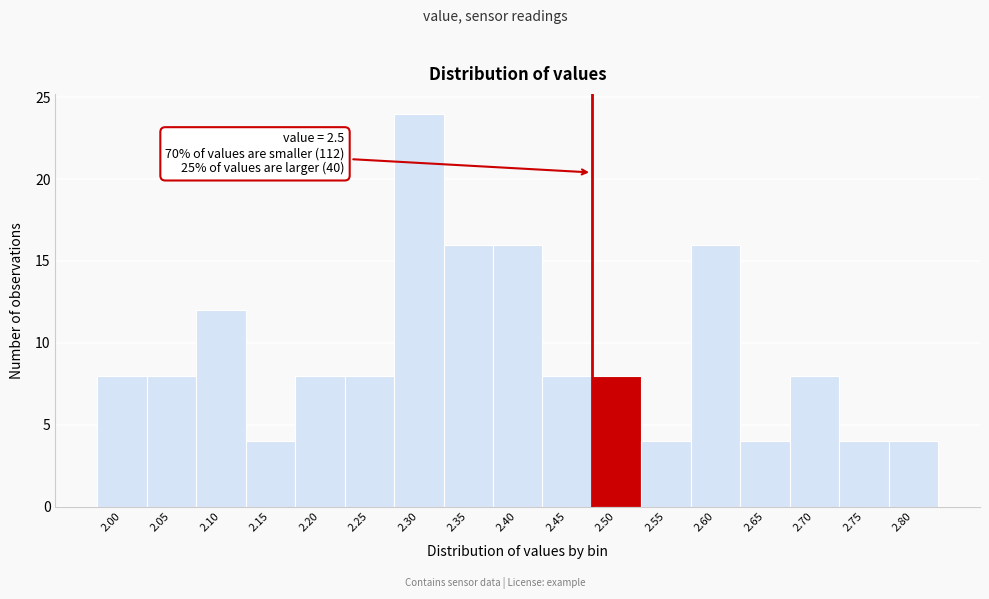

Reading right to left, transcribe all the data shown in this chart.

2.80=4	2.75=4	2.70=8	2.65=4	2.60=16	2.55=4	2.50=8	2.45=8	2.40=16	2.35=16	2.30=24	2.25=8	2.20=8	2.15=4	2.10=12	2.05=8	2.00=8